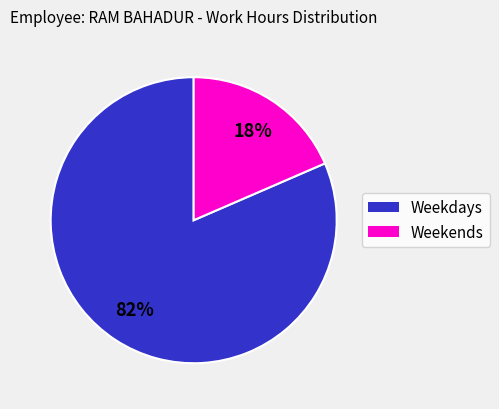

To the nearest percent, what is the average slice percentage?

50%